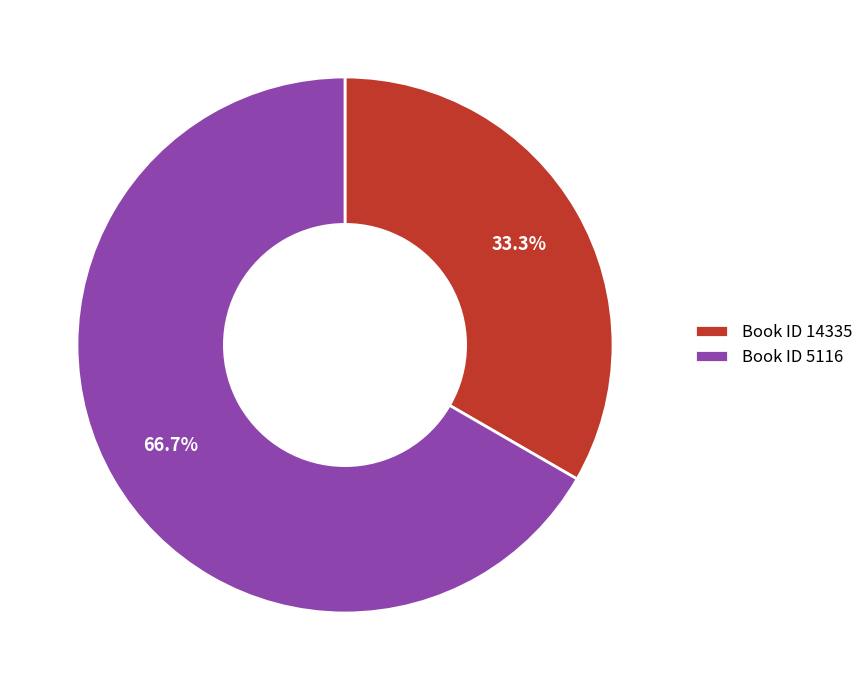

To the nearest percent, what is the average slice percentage?

50%